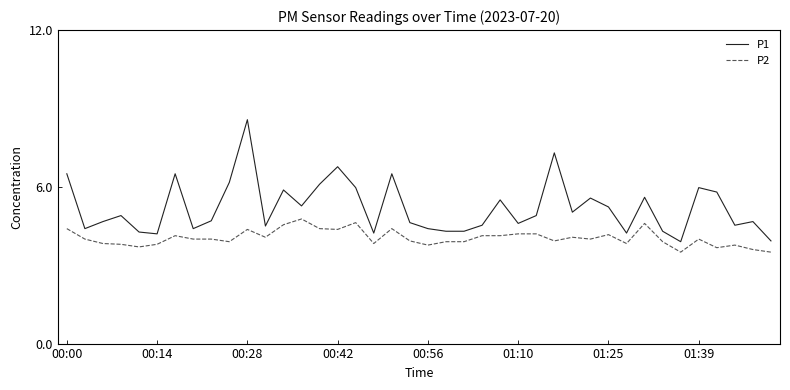

How many categories are shown in the chart?

40